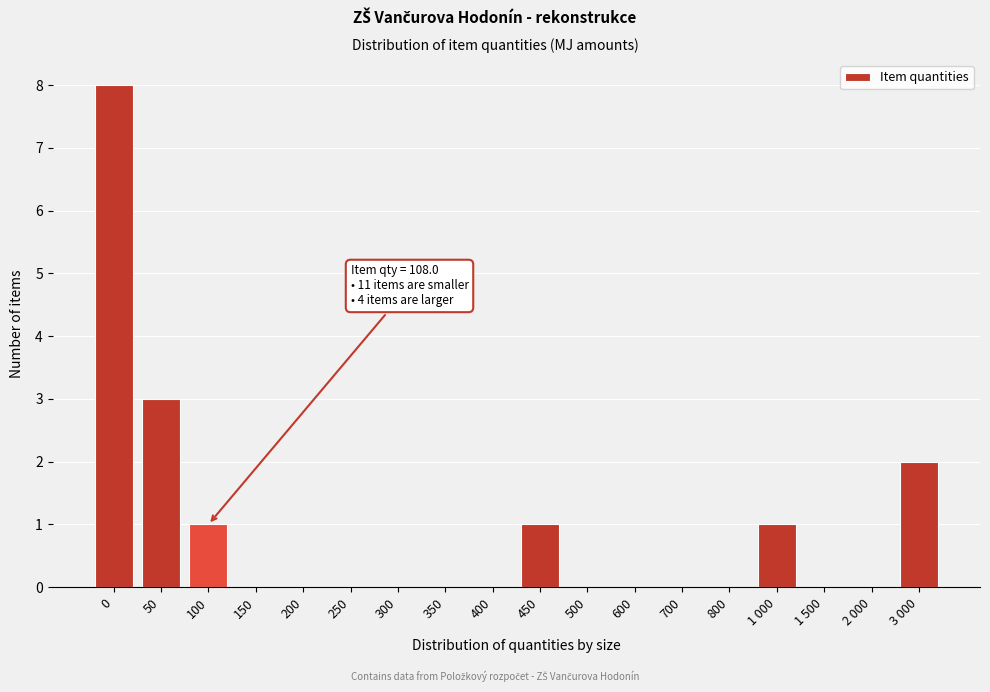

Reading left to right, extract all data points from this chart.

0=8	50=3	100=1	150=0	200=0	250=0	300=0	350=0	400=0	450=1	500=0	600=0	700=0	800=0	1 000=1	1 500=0	2 000=0	3 000=2